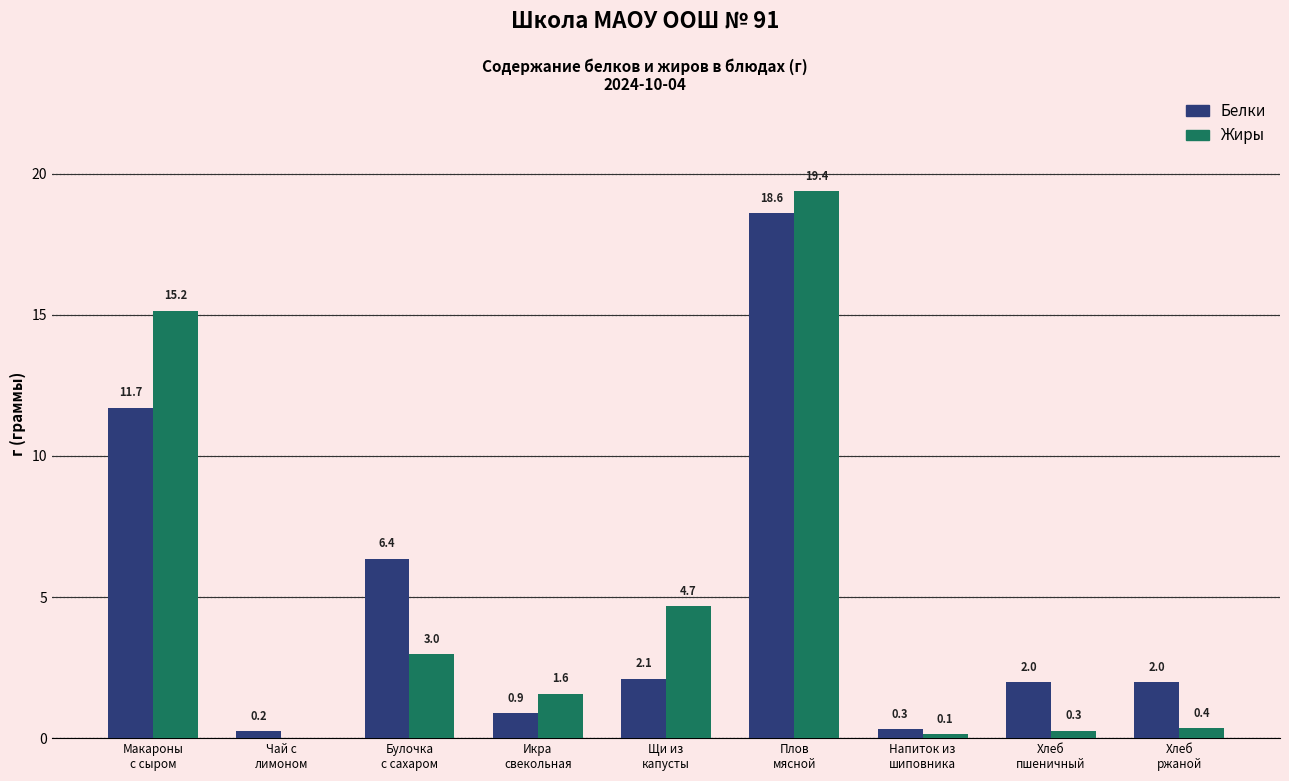

Which series has the largest total across all categories?

Жиры